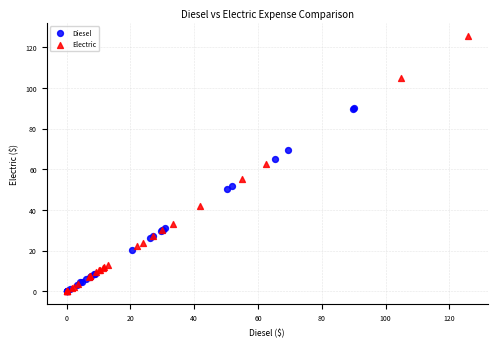

Which series has the largest Y range (max minus min)?

Electric